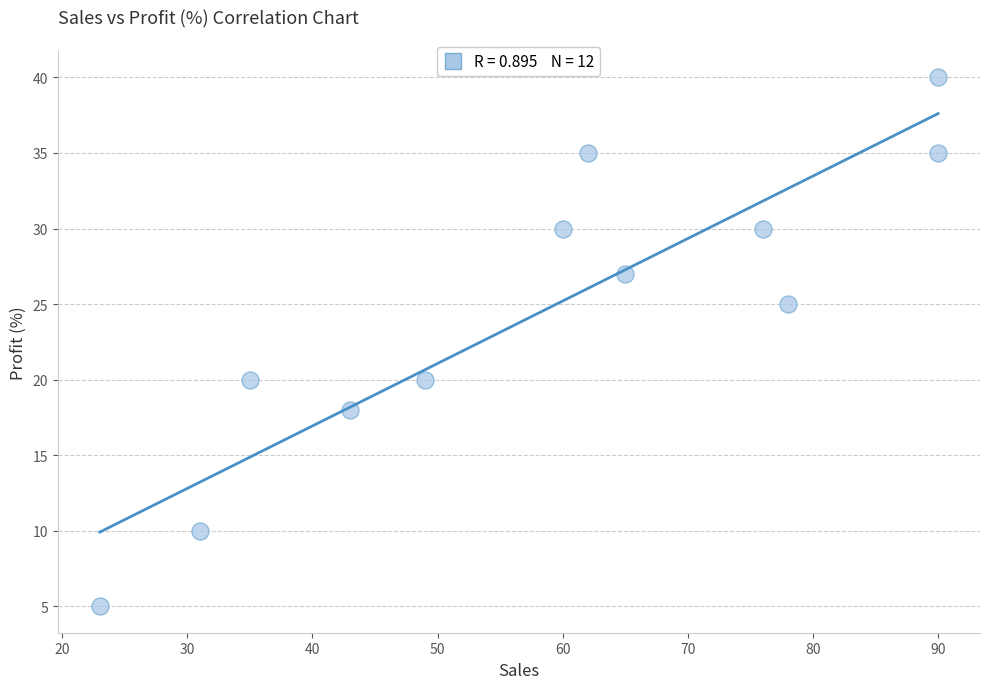

What is the range of Y values (max minus min)?

35